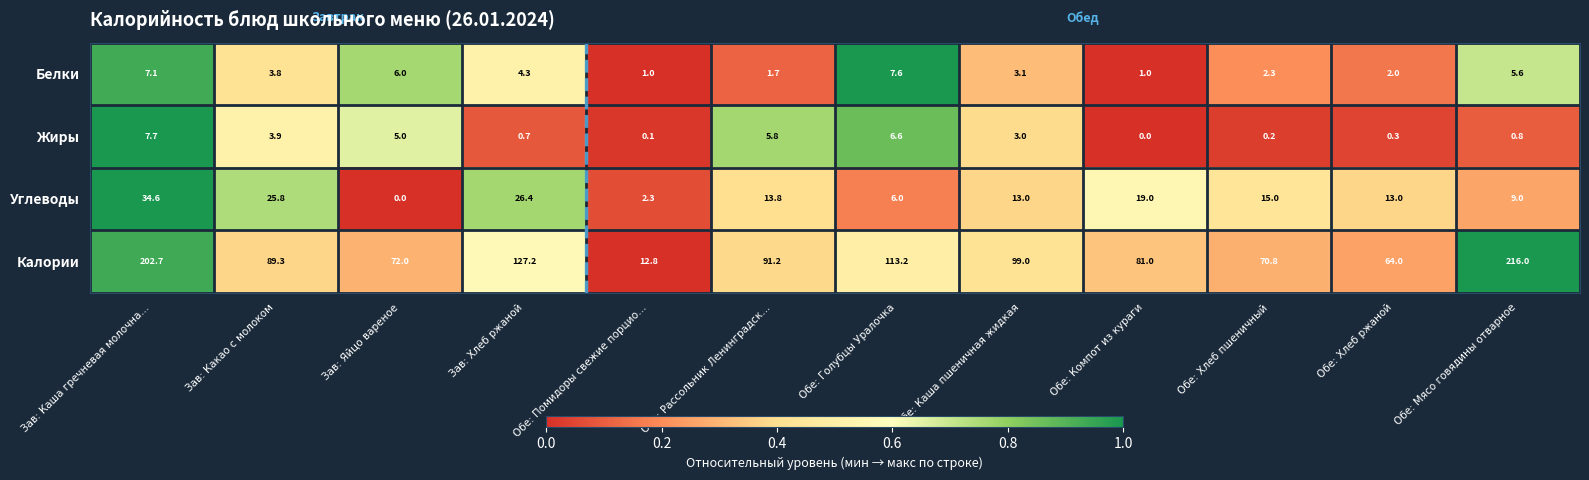

How many distinct data groups are displayed?

4